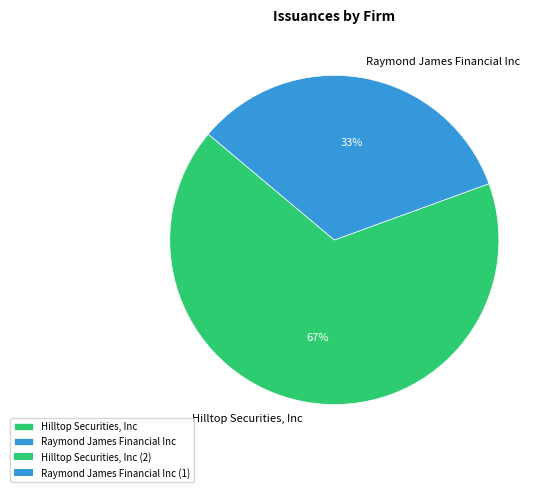

Which category has the biggest portion of the pie?

Hilltop Securities, Inc